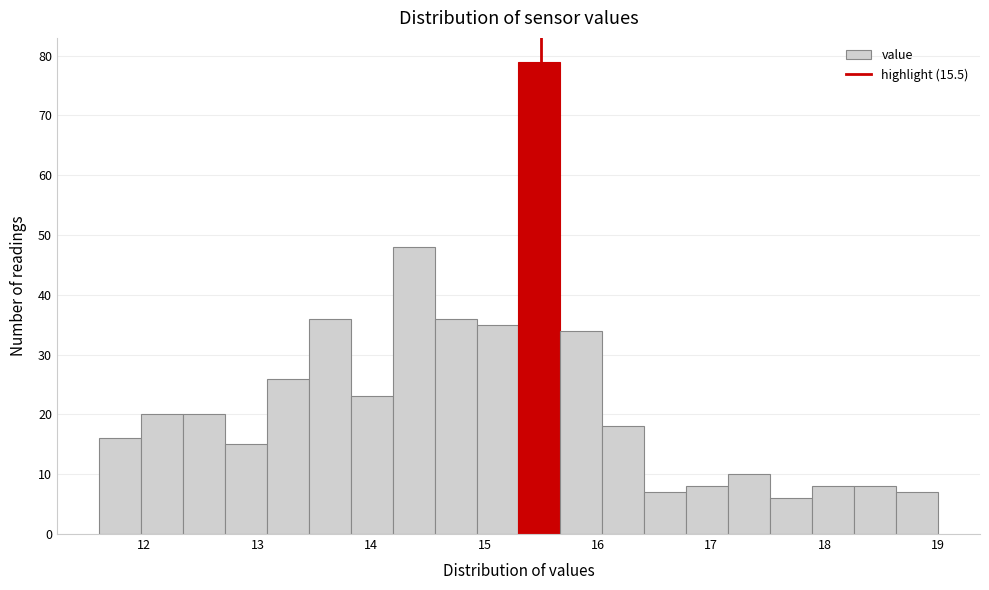

Read against the x-axis, roughly where is the centre of the tallest bar?

15.5